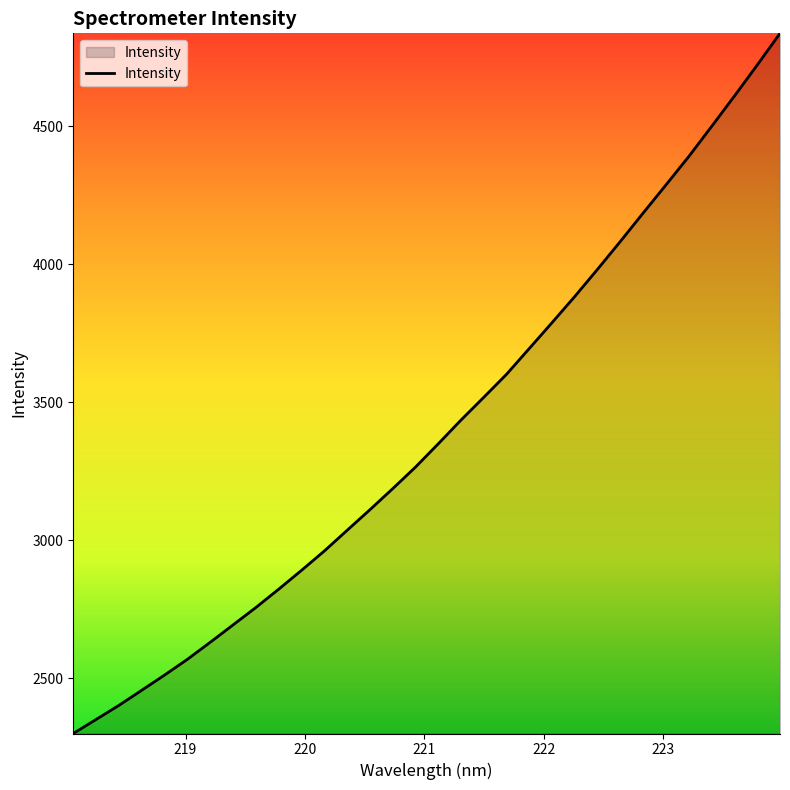

True or false: the data has more than 2 interior local peaks.

False